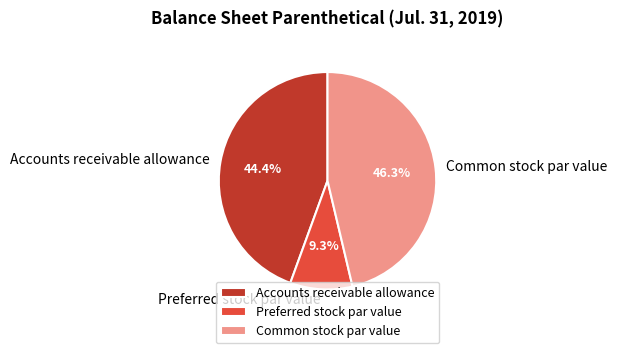

To the nearest percent, what percentage of the pie is Accounts receivable allowance?

44%